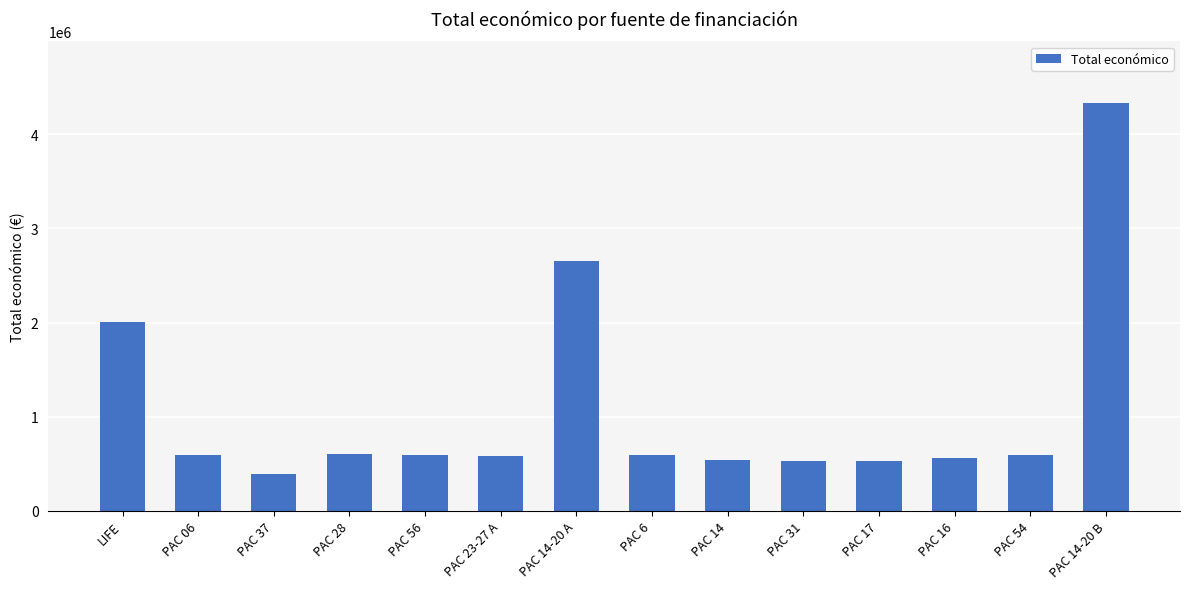

At which category does the chart reach its minimum across all series?

PAC 37